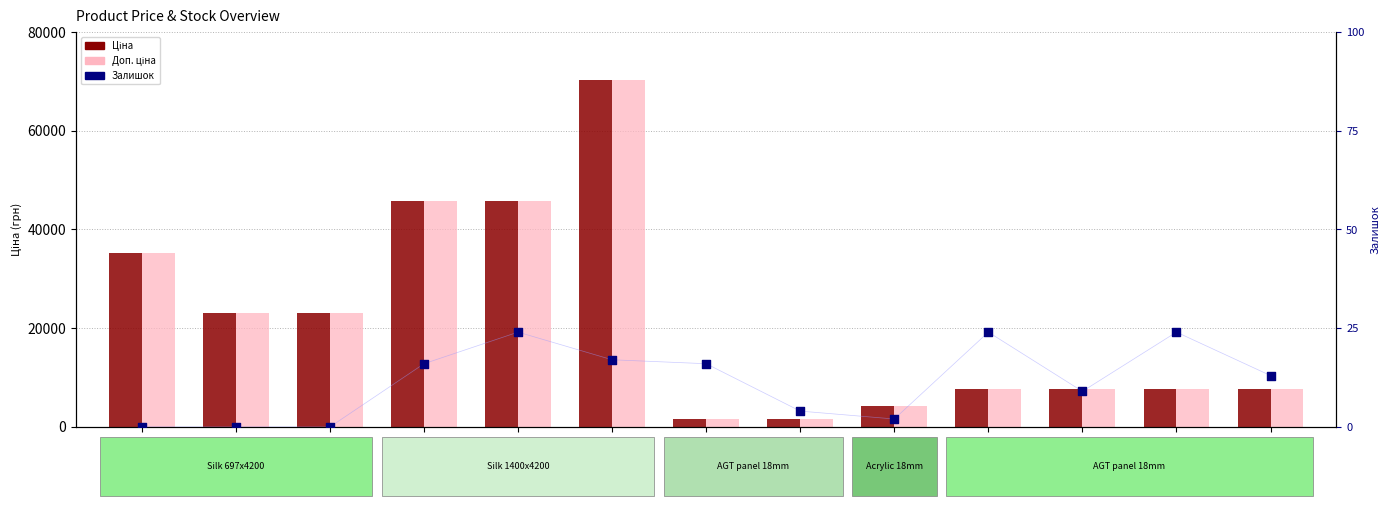

Which series has the largest total across all categories?

Доп. ціна